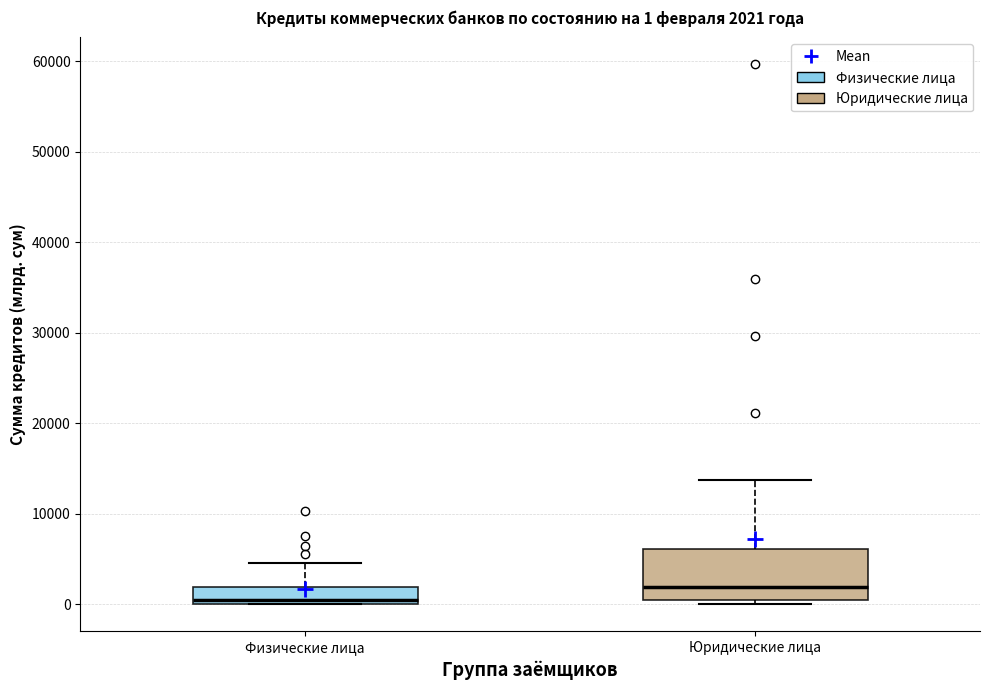

Which box is the tallest, from its lower edge to its upper edge?

Юридические лица